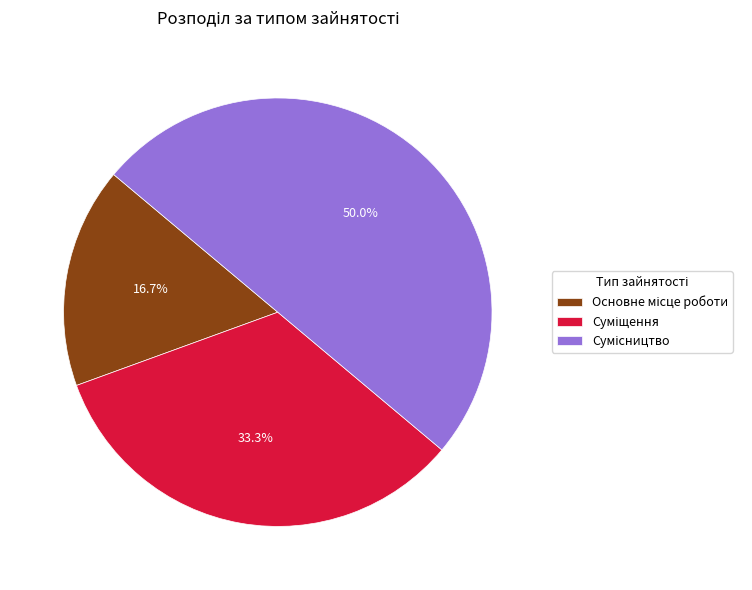

Which has a higher value, Основне місце роботи or Сумісництво?

Сумісництво